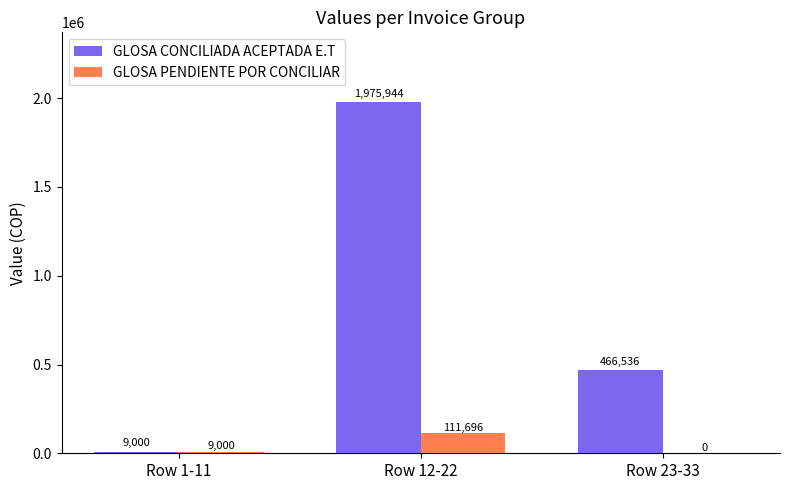

Which series changed the most between Row 1-11 and Row 23-33?

GLOSA CONCILIADA ACEPTADA E.T